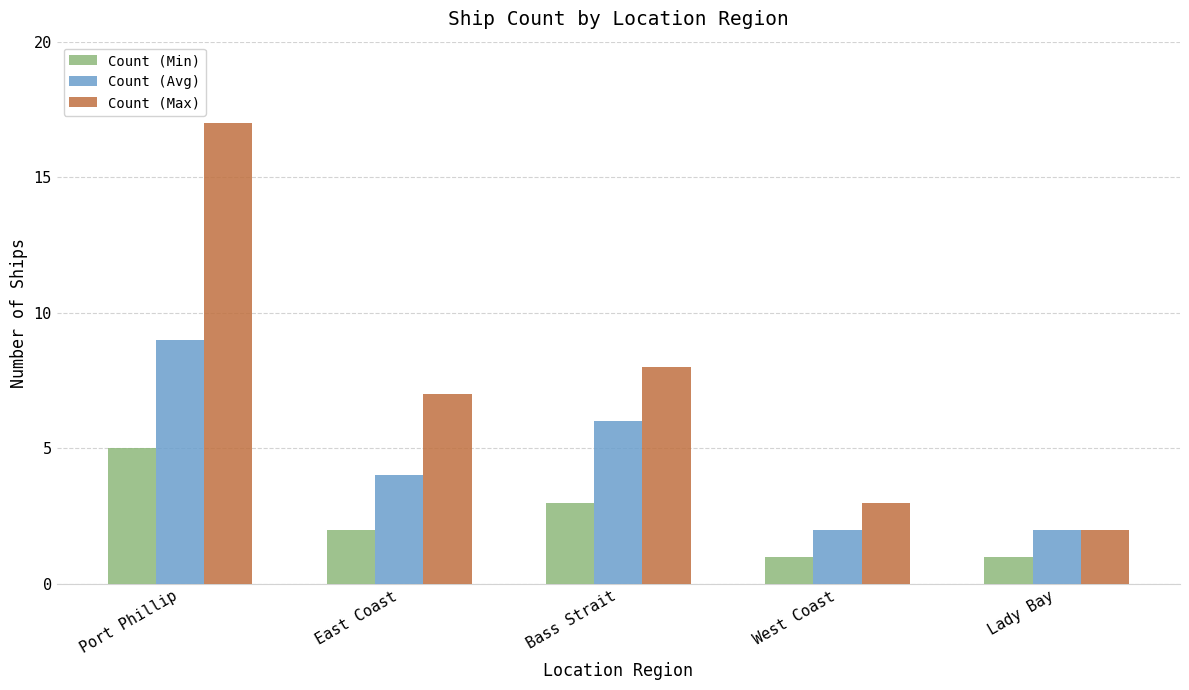

What is the difference between the Count (Min) values at West Coast and Bass Strait?

2